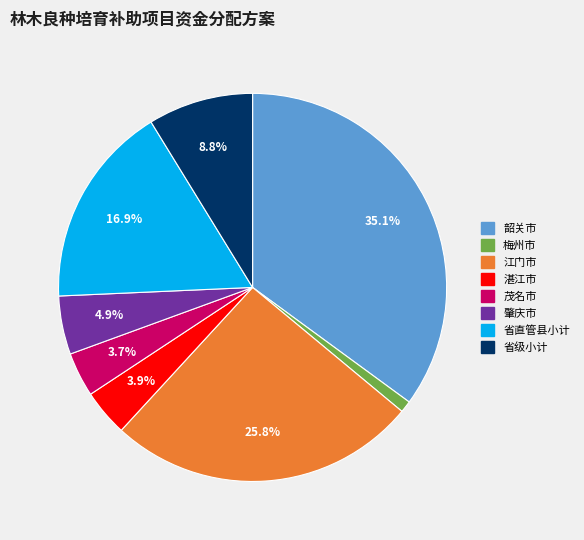

What is the smallest slice in the pie chart?

梅州市